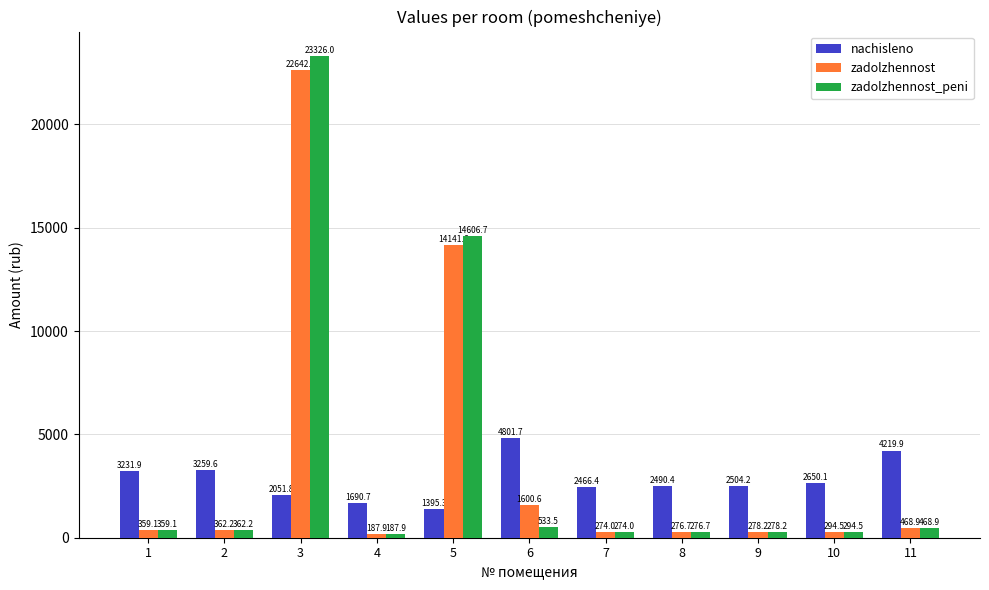

What is the minimum value shown in the chart?

187.9